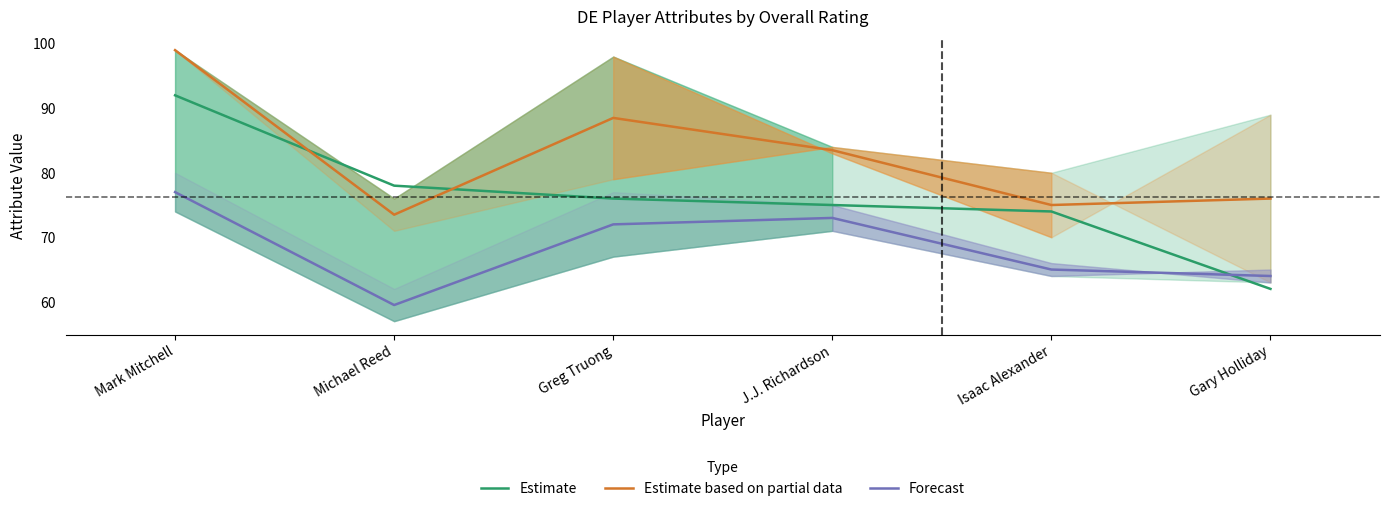

How many lines are shown in the chart?

3